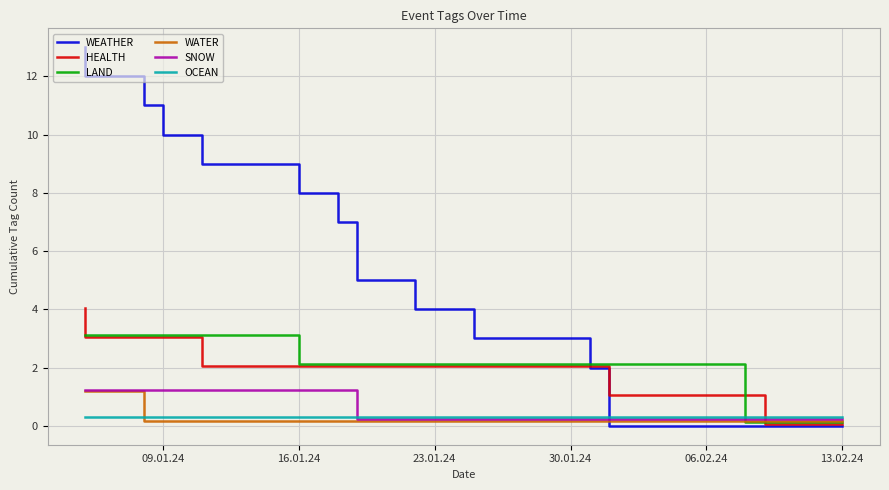

What is the minimum value for OCEAN?

0.3